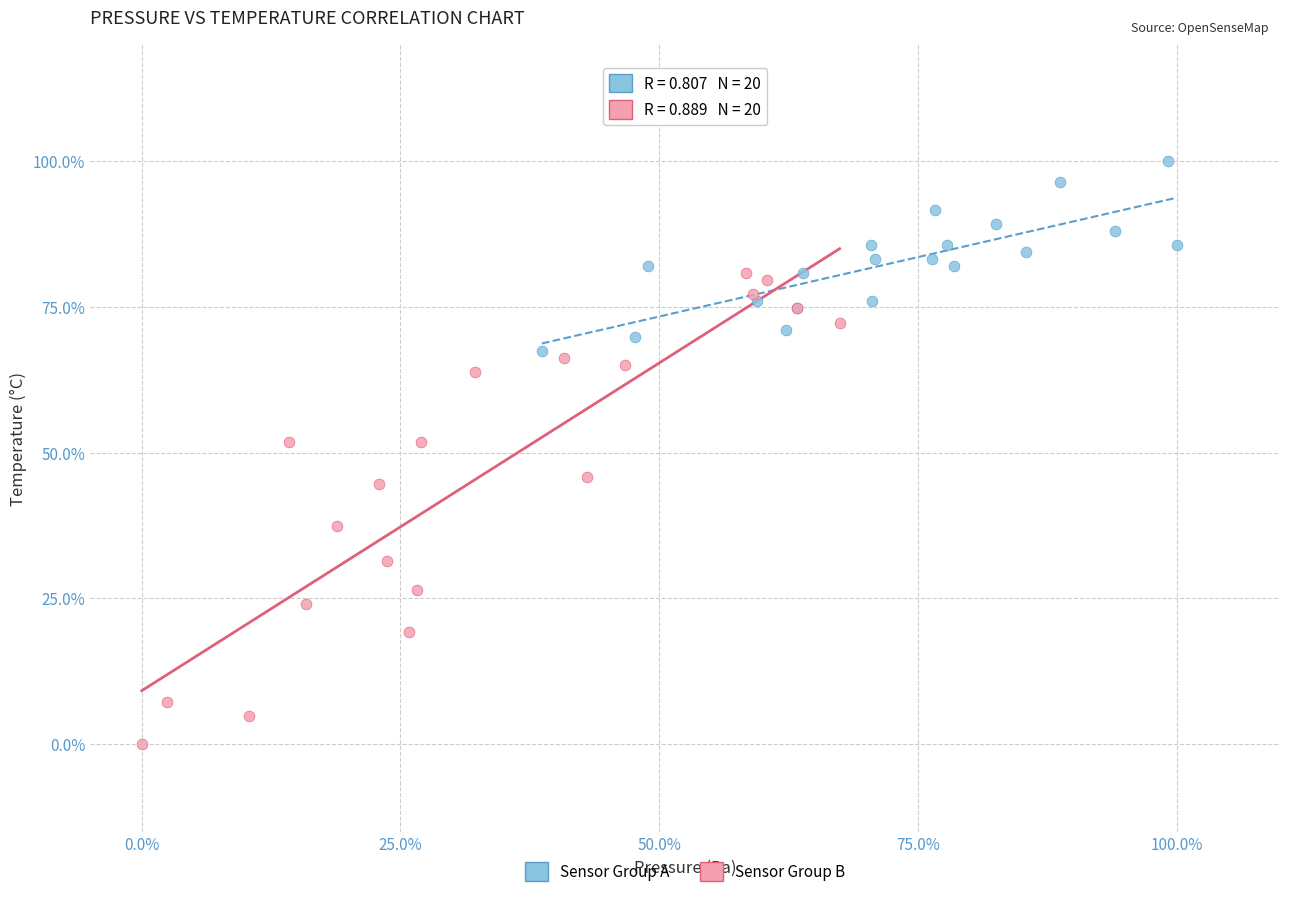

What are all the series names shown in the legend?

Sensor Group A, Sensor Group B